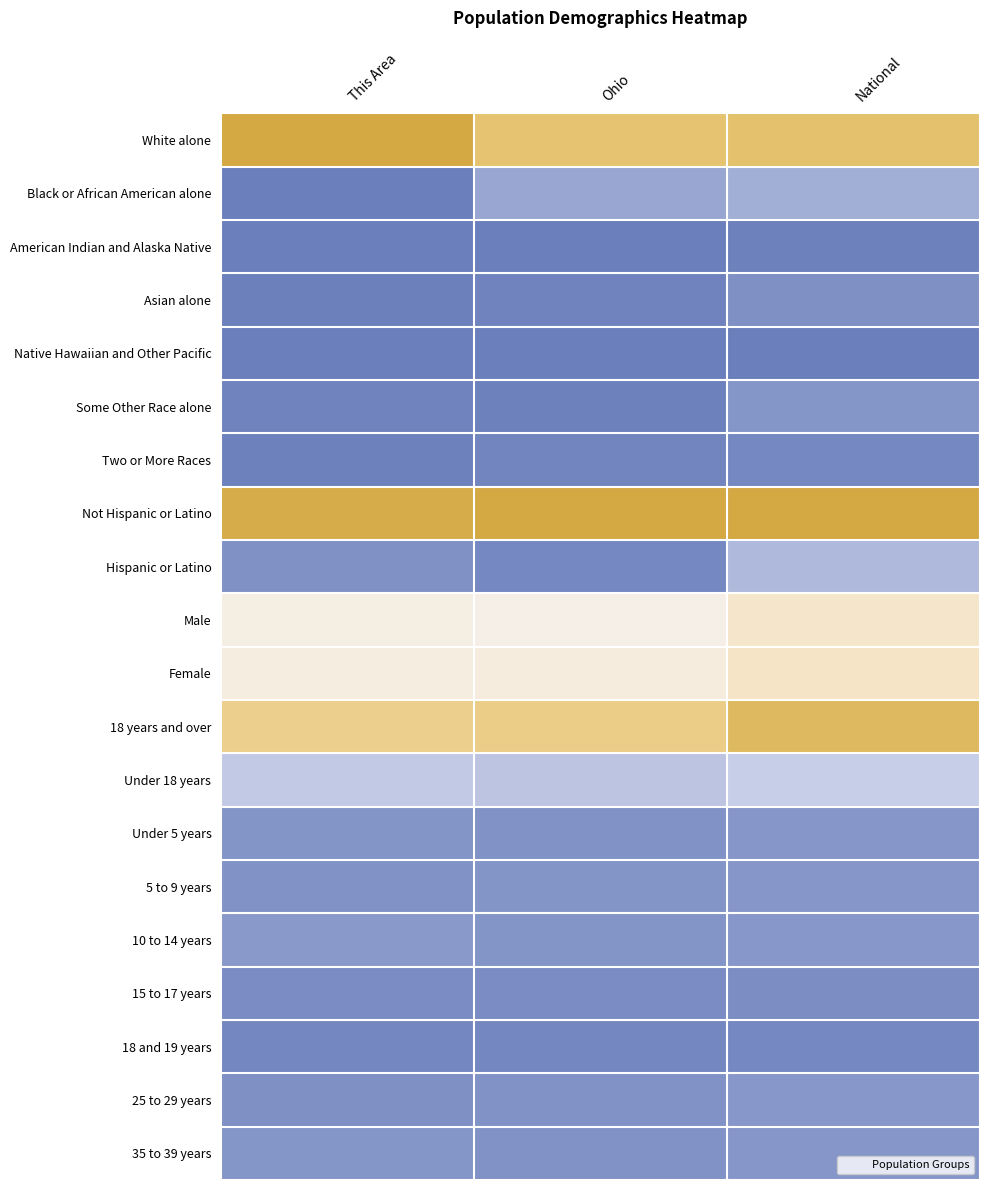

Reading left to right, transcribe all the data shown in this chart.

White alone: This Area=1.0	Ohio=0.9	National=0.9
Black or African American alone: This Area=0.0	Ohio=0.1	National=0.1
American Indian and Alaska Native: This Area=0.0	Ohio=0.0	National=0.0
Asian alone: This Area=0.0	Ohio=0.0	National=0.1
Native Hawaiian and Other Pacific: This Area=0.0	Ohio=0.0	National=0.0
Some Other Race alone: This Area=0.0	Ohio=0.0	National=0.1
Two or More Races: This Area=0.0	Ohio=0.0	National=0.0
Not Hispanic or Latino: This Area=1.0	Ohio=1.0	National=1.0
Hispanic or Latino: This Area=0.1	Ohio=0.0	National=0.2
Male: This Area=0.5	Ohio=0.5	National=0.6
Female: This Area=0.5	Ohio=0.5	National=0.6
18 years and over: This Area=0.8	Ohio=0.8	National=0.9
Under 18 years: This Area=0.3	Ohio=0.2	National=0.3
Under 5 years: This Area=0.1	Ohio=0.1	National=0.1
5 to 9 years: This Area=0.1	Ohio=0.1	National=0.1
10 to 14 years: This Area=0.1	Ohio=0.1	National=0.1
15 to 17 years: This Area=0.0	Ohio=0.0	National=0.0
18 and 19 years: This Area=0.0	Ohio=0.0	National=0.0
25 to 29 years: This Area=0.1	Ohio=0.1	National=0.1
35 to 39 years: This Area=0.1	Ohio=0.1	National=0.1